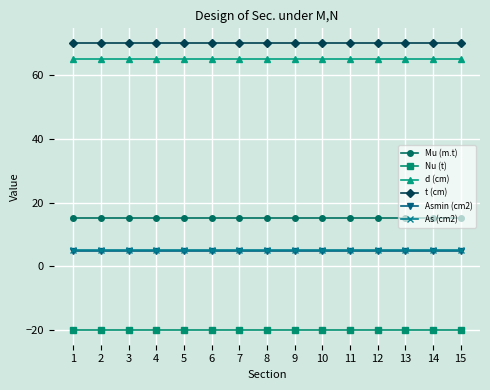

What is the minimum value for Asmin (cm2)?

5.0